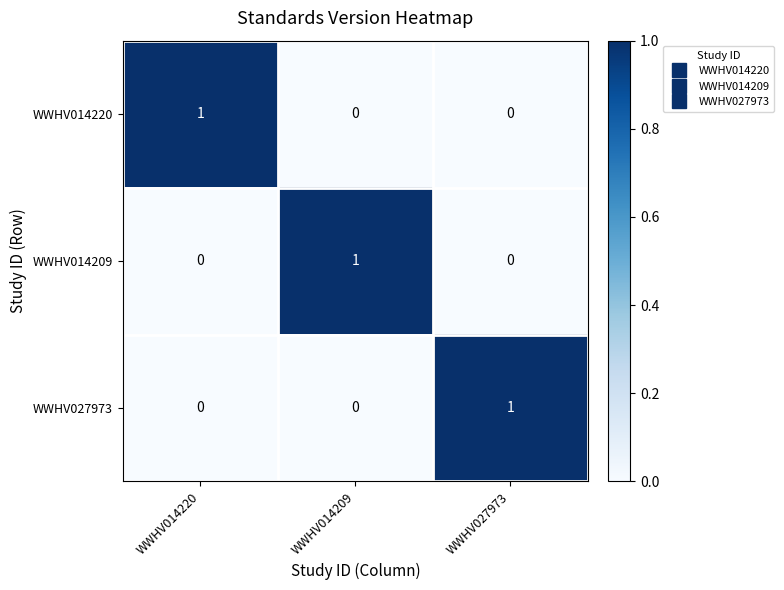

The value of WWHV027973 at WWHV014220 is 1. True or false?

False